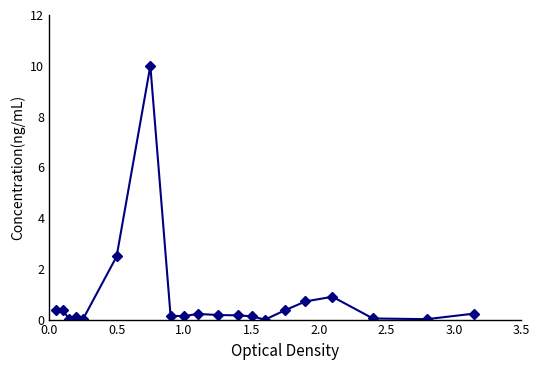

What is the average value?

0.8